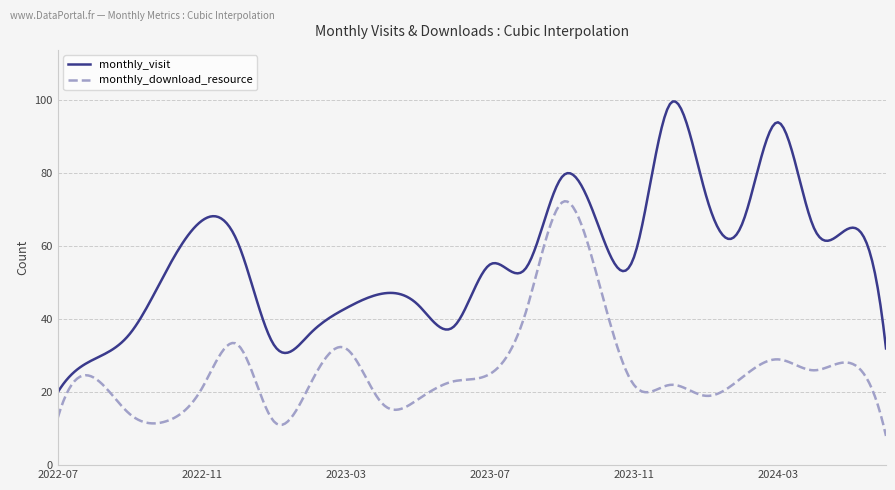

Which series has the widest spread of values?

monthly_visit